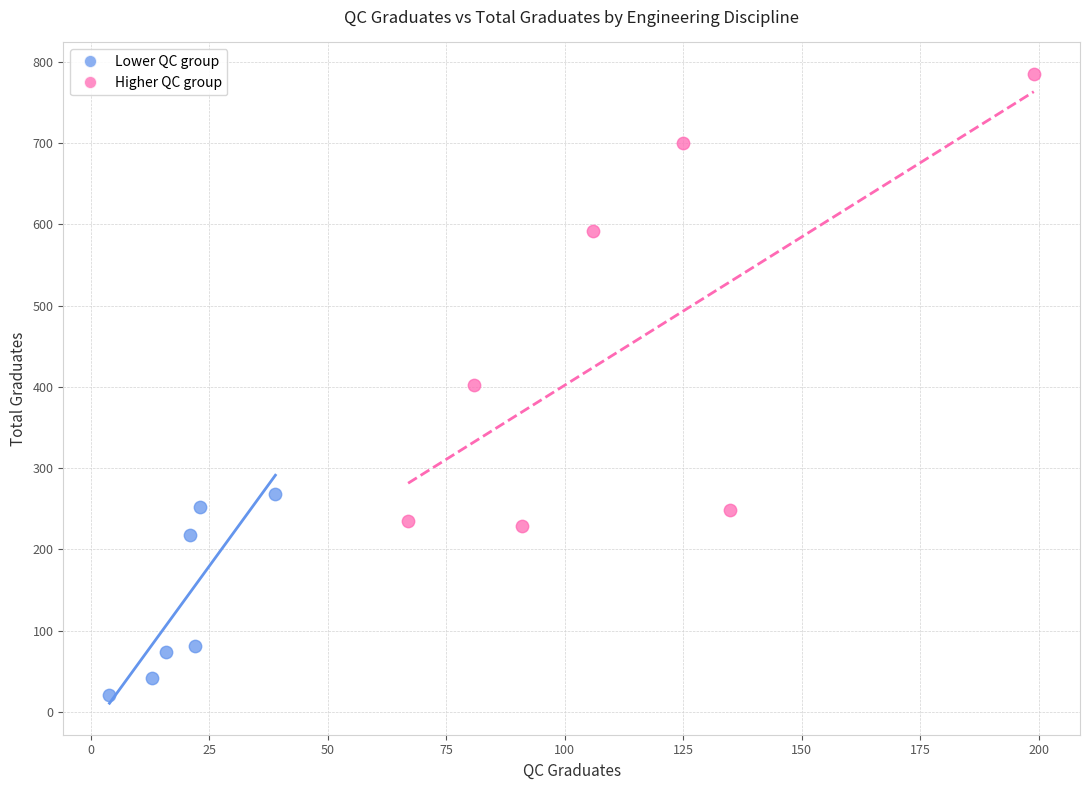

Which series reaches the minimum Y coordinate?

Lower QC group